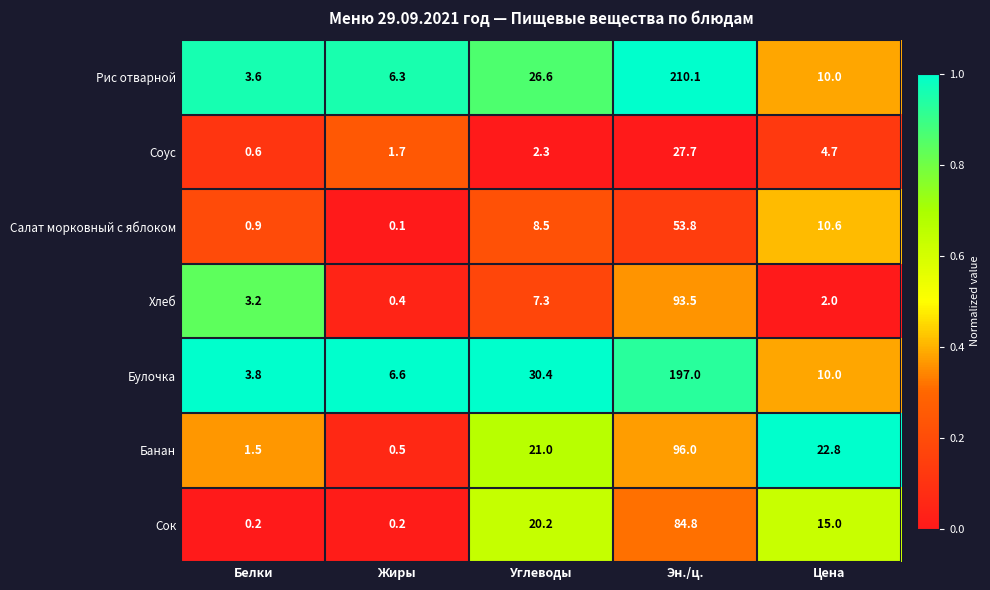

At which category does the chart reach its minimum across all series?

Жиры